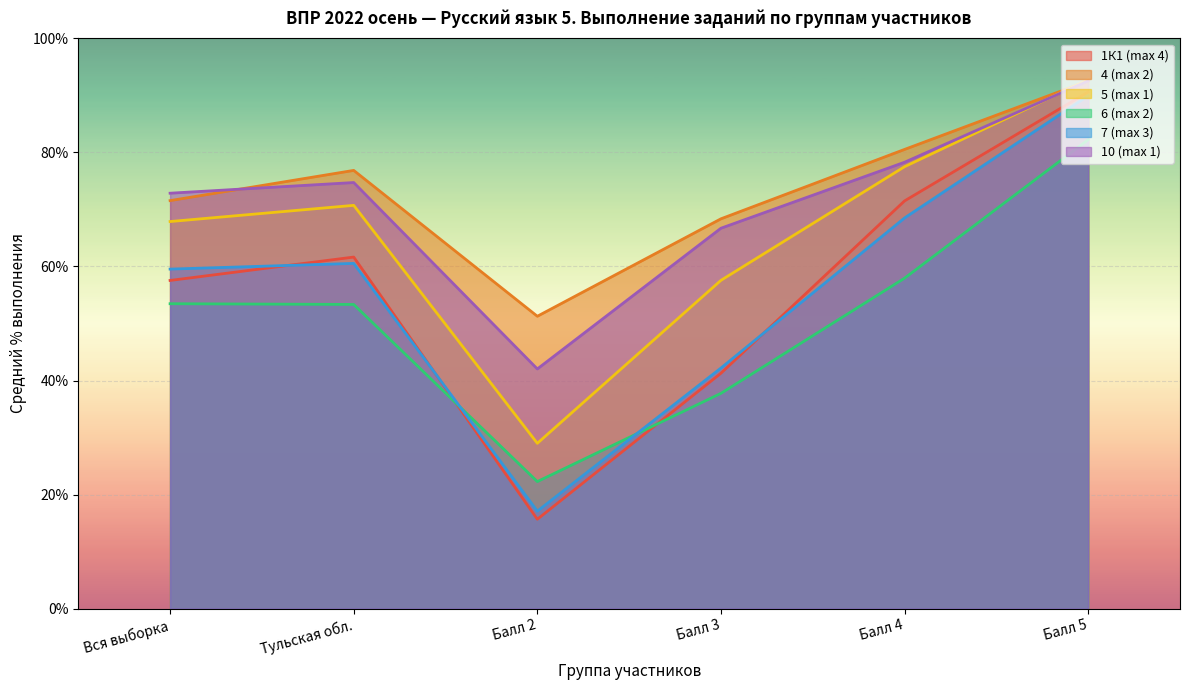

True or false: 1К1 (max 4) and 6 (max 2) cross at least once.

True